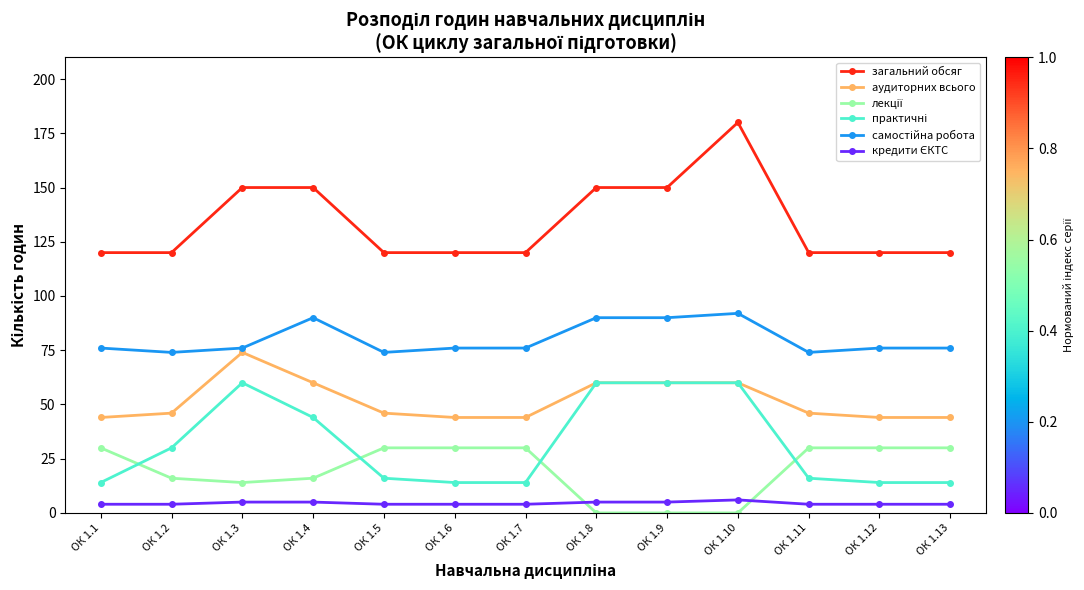

What is the greatest value displayed?

180